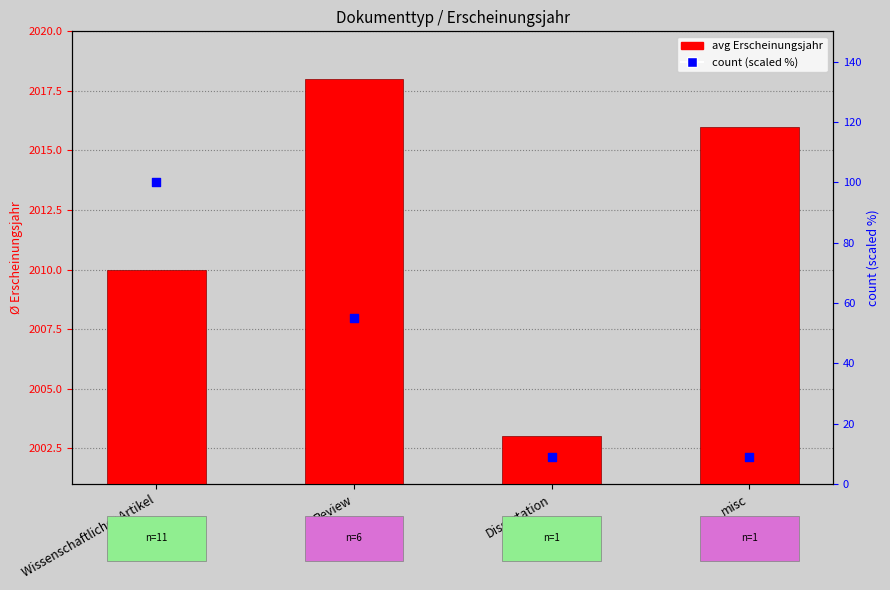

Is the value of avg Erscheinungsjahr at Dissertation greater than the value of count (scaled %) at misc?

Yes